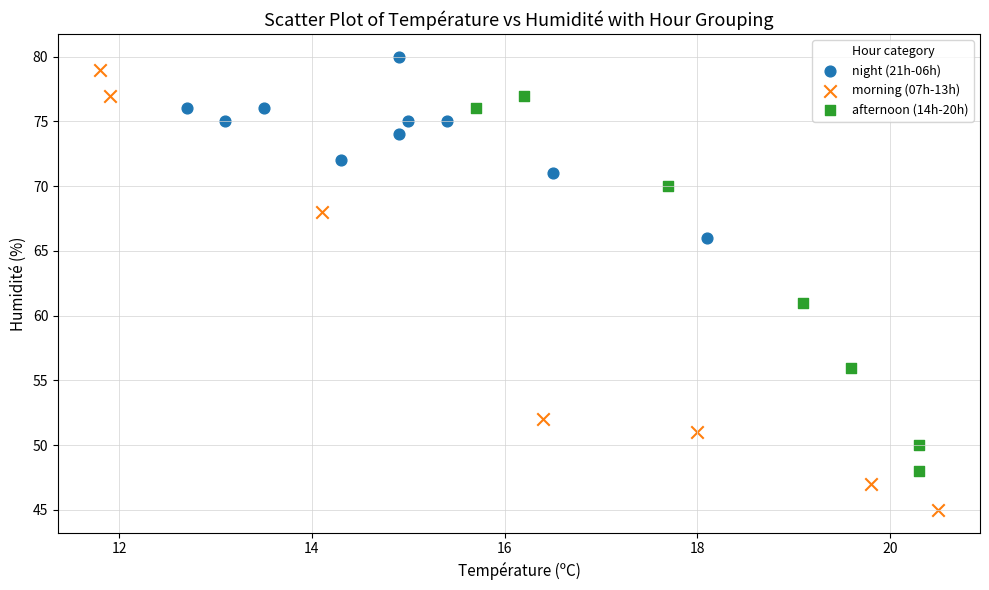

What are all the series names shown in the legend?

night (21h-06h), morning (07h-13h), afternoon (14h-20h)